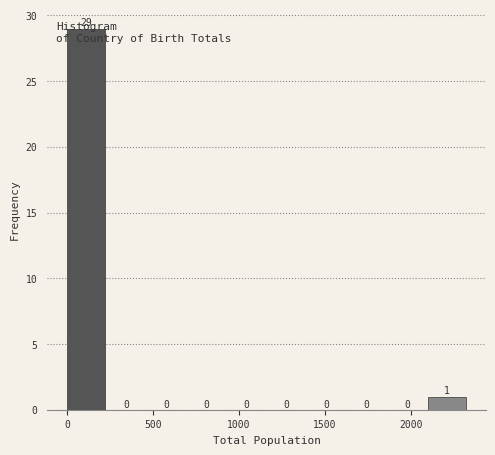

Reading left to right, transcribe this chart: for each bar, give the range it covers on the x-axis and its height. The bar edges are not printed on the chart, so give them approximately, as read against the axis.

0 to 250: 29
250 to 450: 0
450 to 700: 0
700 to 950: 0
950 to 1150: 0
1150 to 1400: 0
1400 to 1650: 0
1650 to 1850: 0
1850 to 2100: 0
2100 to 2350: 1